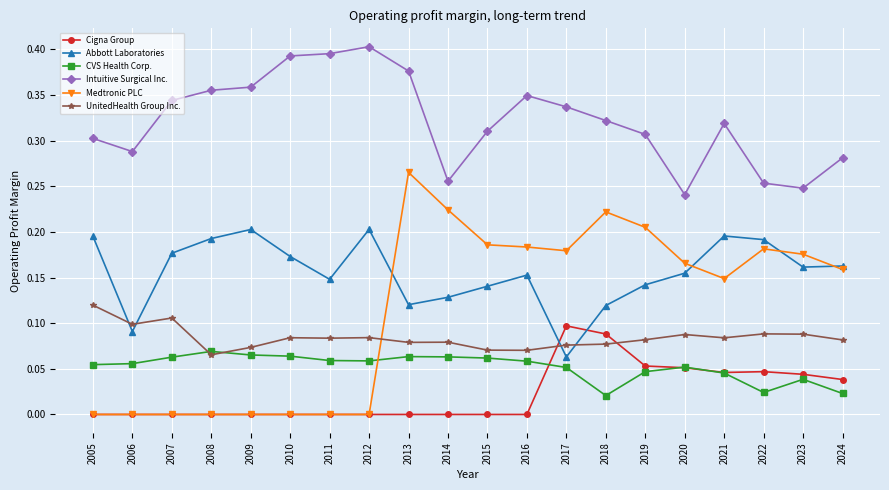

True or false: Intuitive Surgical Inc. and CVS Health Corp. cross at least once.

False